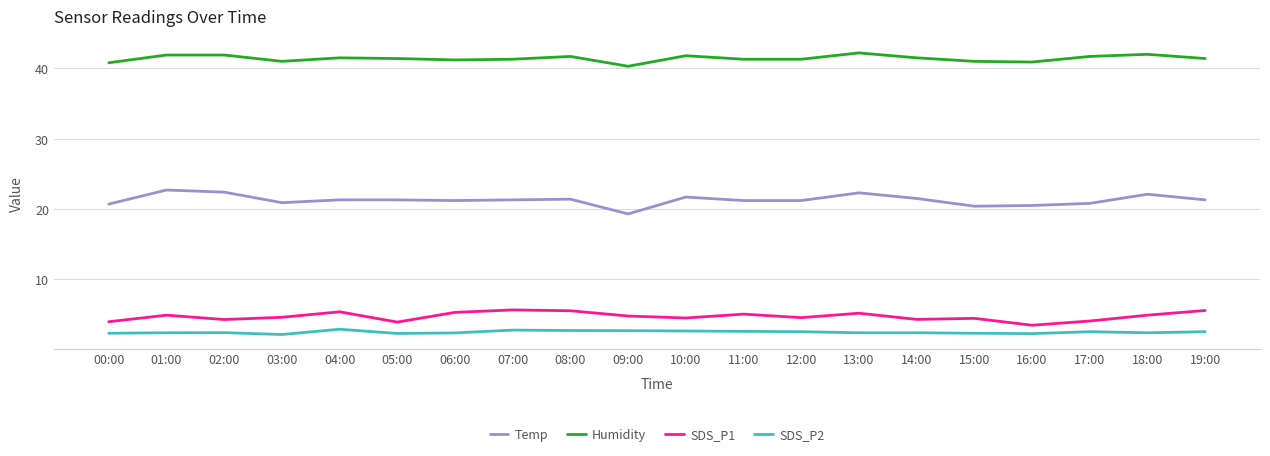

What is the highest value of the SDS_P1 series?

5.7